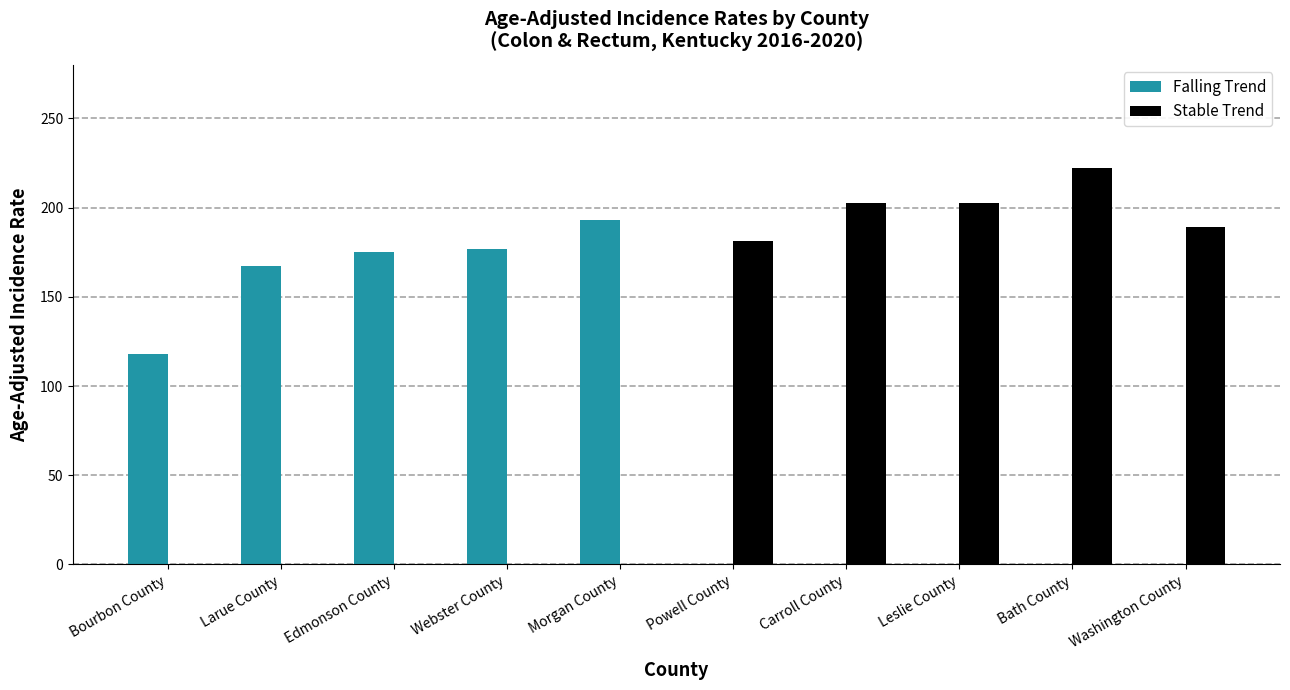

Which series has the largest total across all categories?

Stable Trend